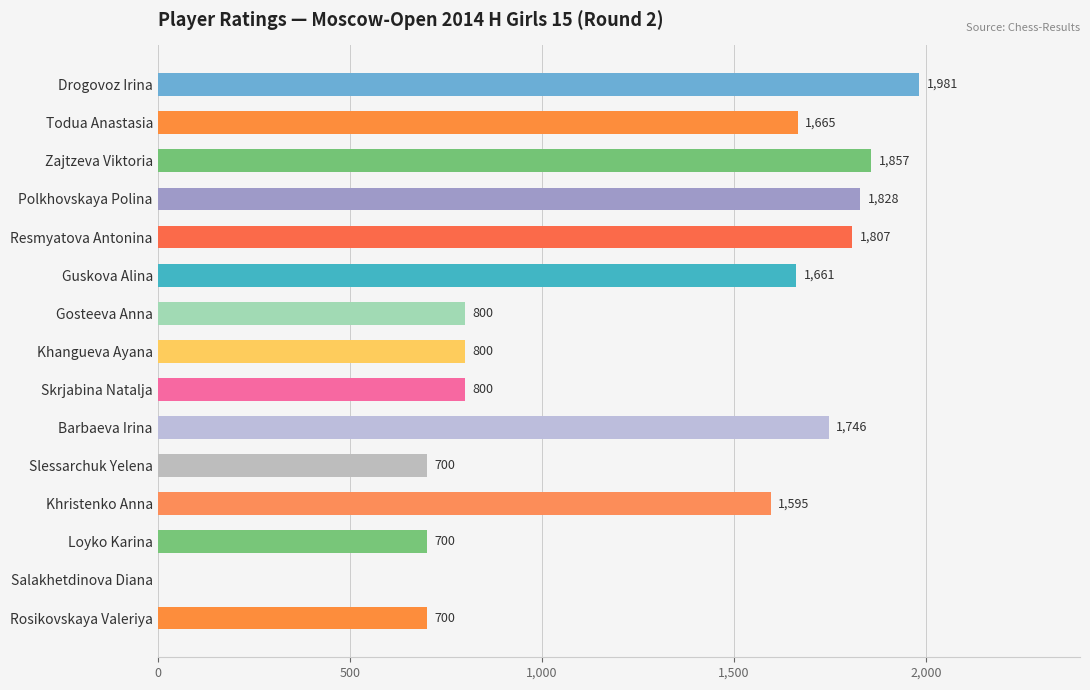

What is the sum of the values at Slessarchuk Yelena and Gosteeva Anna?

1500